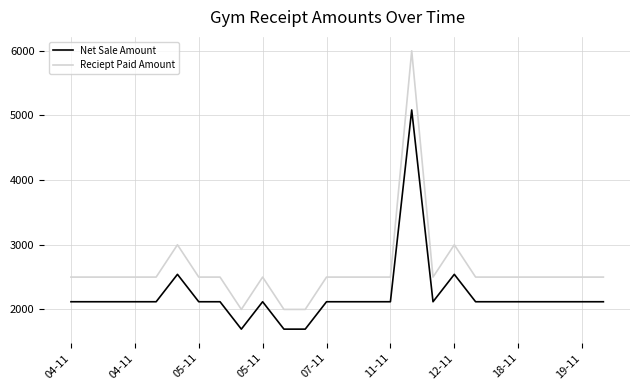

What is the difference between the maximum and minimum values in the Reciept Paid Amount series?

4000.0